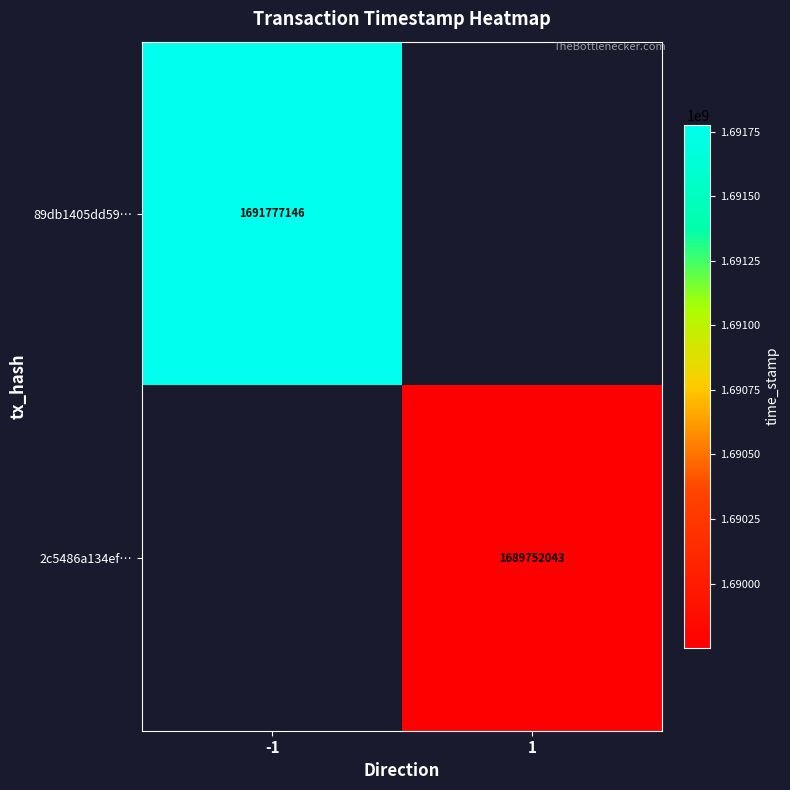

At which category is the sum across all series the highest?

-1